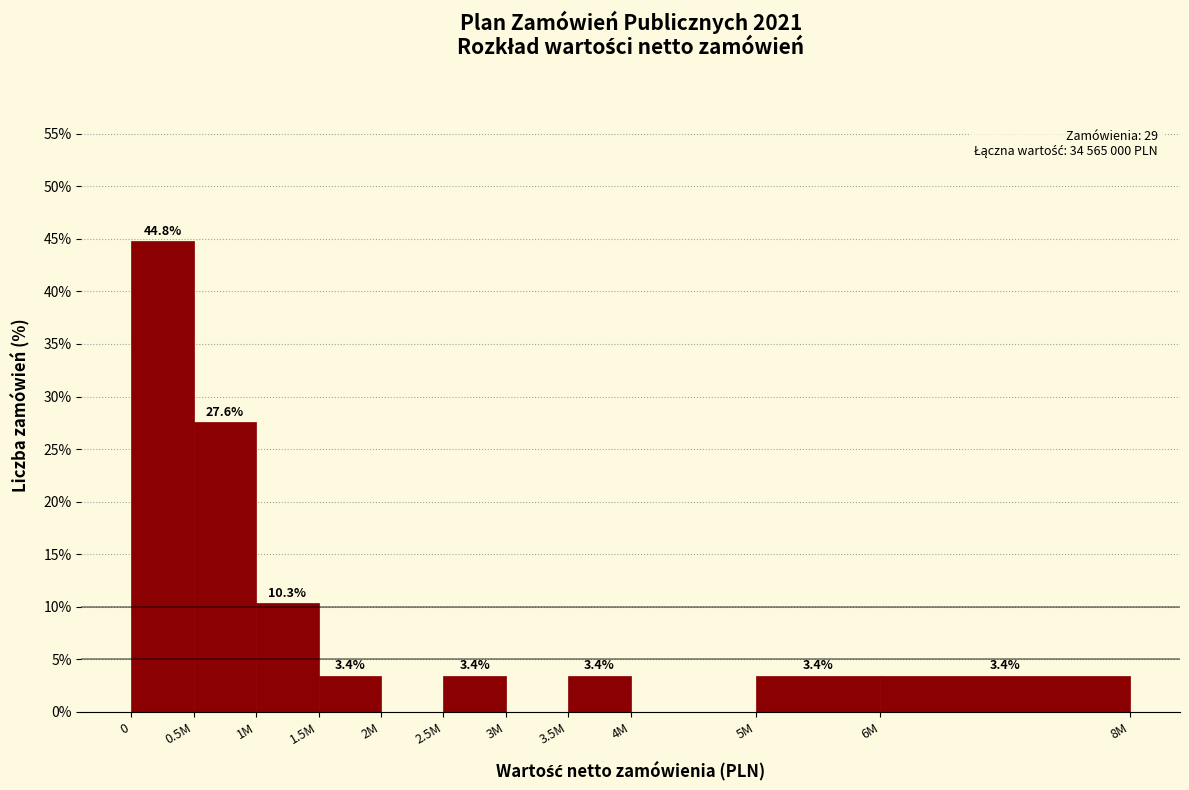

Reading right to left, transcribe all the data shown in this chart.

6M=3.4	5M=3.4	4M=0.0	3.5M=3.4	3M=0.0	2.5M=3.4	2M=0.0	1.5M=3.4	1M=10.3	0.5M=27.6	0=44.8